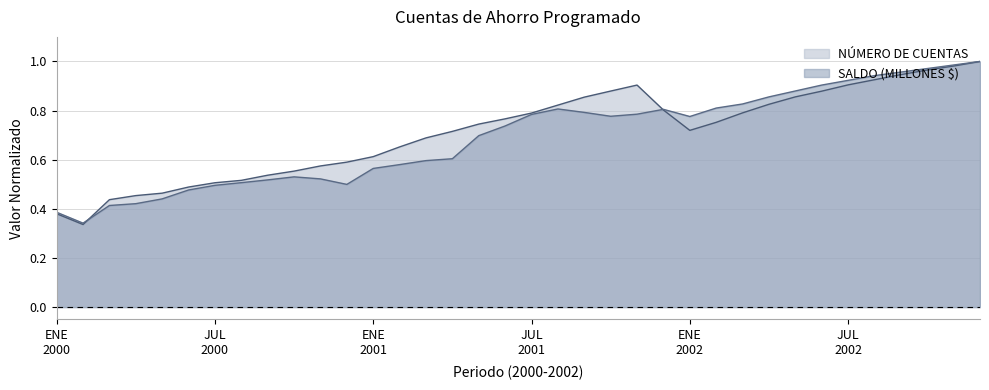

What is the difference between the maximum and second lowest values in the NUMERO series?

0.6